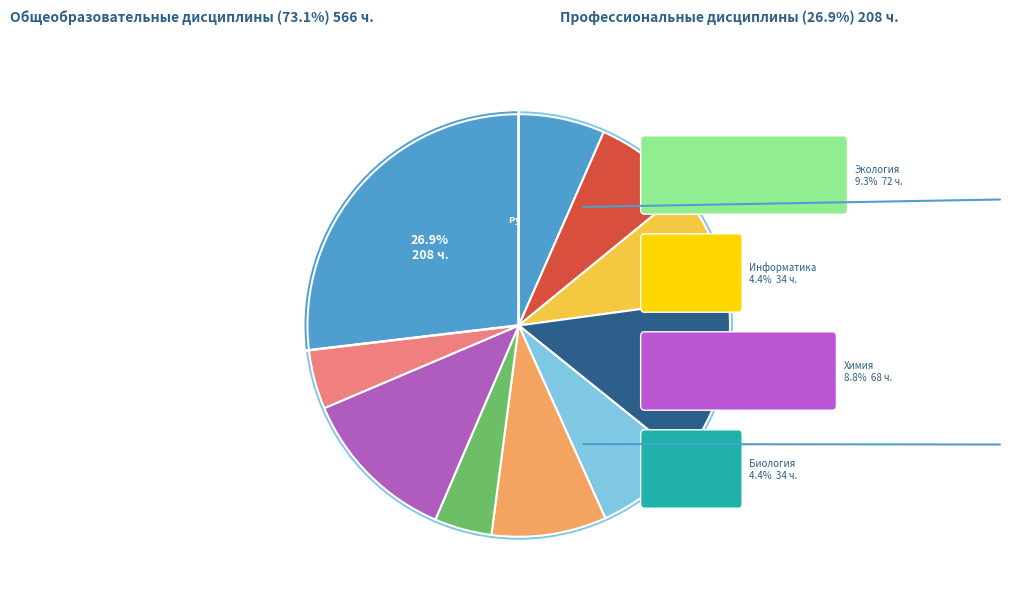

Is there any slice that represents more than half of the pie?

No